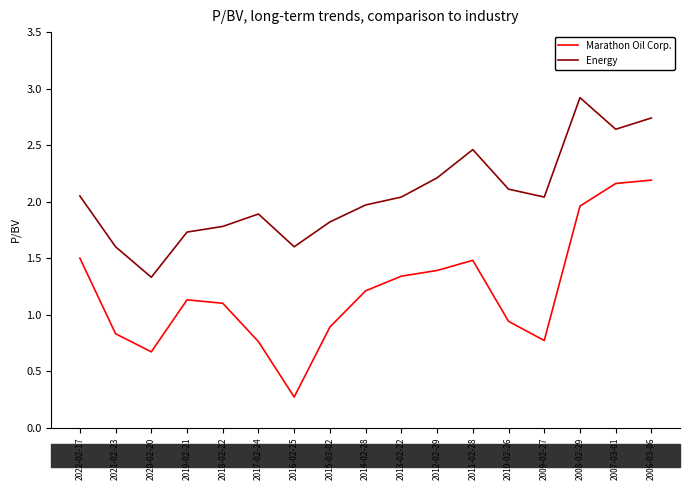

True or false: Marathon Oil Corp. and Energy intersect in this chart.

False